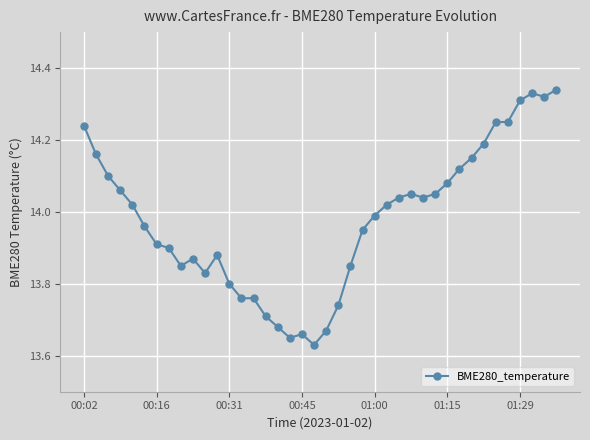

What is the sum of all values?

559.2